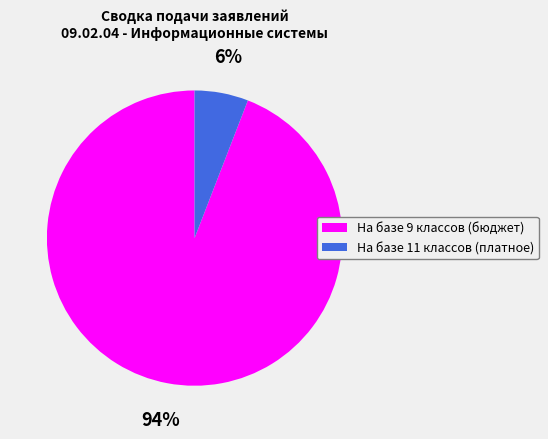

Count the number of slices in the pie.

2